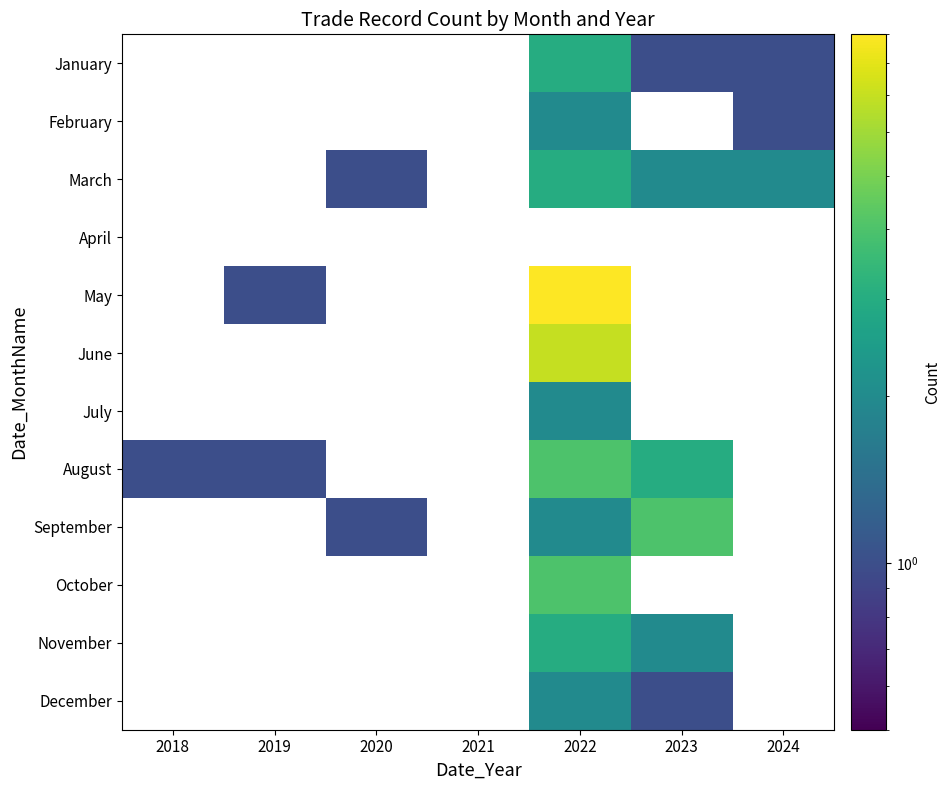

What is the minimum value shown in the chart?

1.0